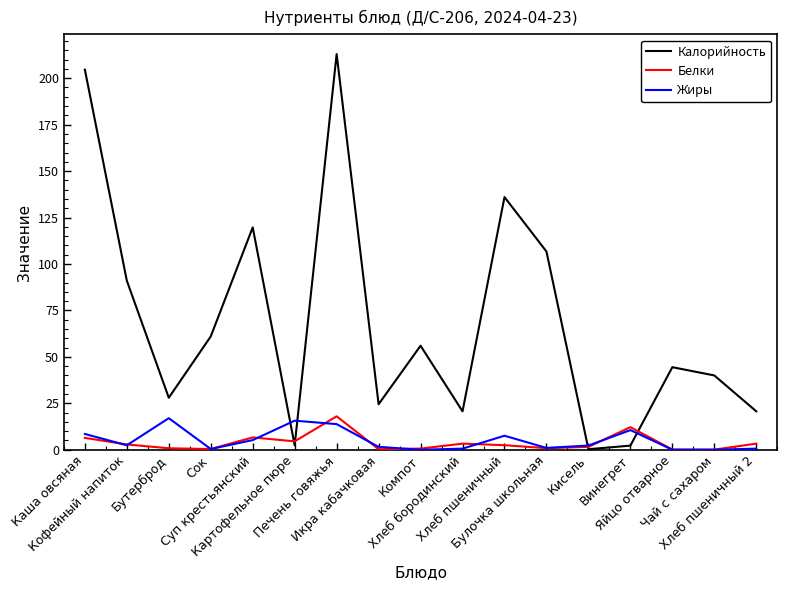

What is the sum of the Жиры values at Каша овсяная and Хлеб пшеничный 2?

9.1